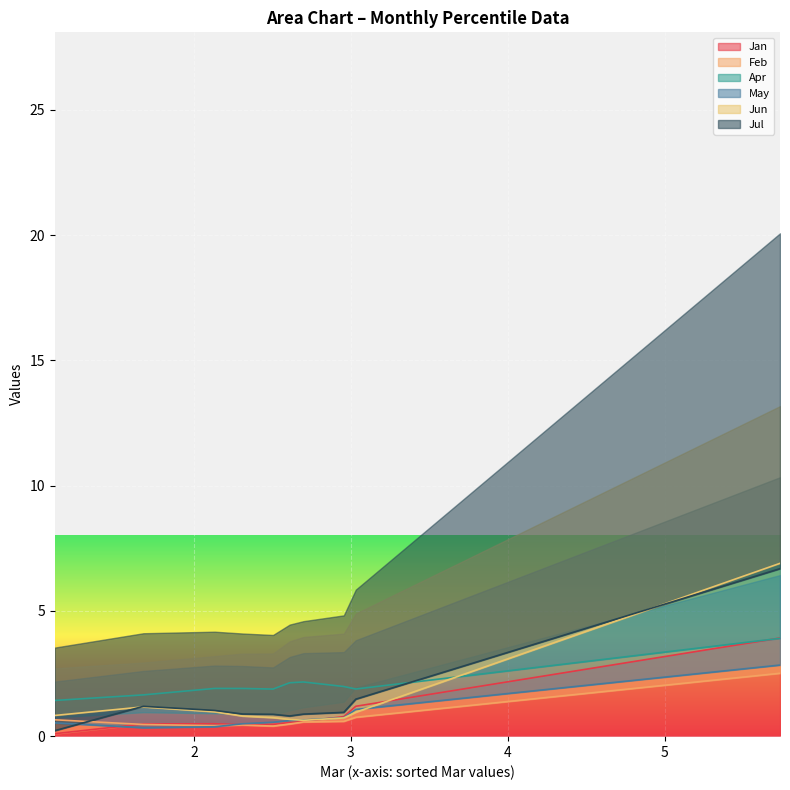

What is the maximum value for Jan?

3.9